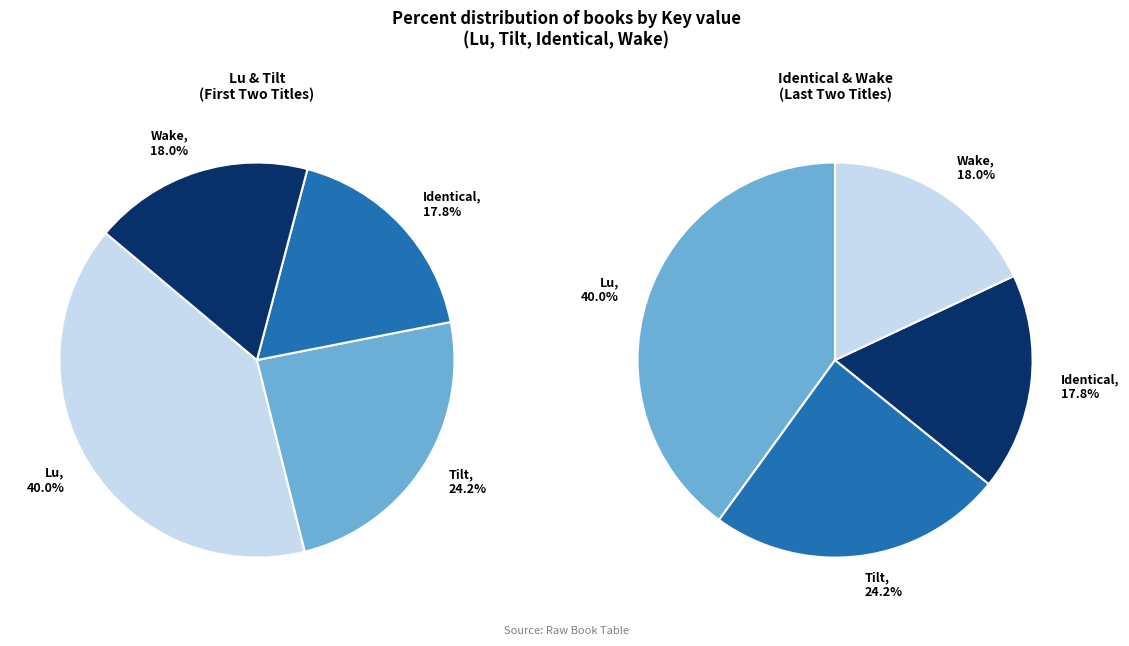

To the nearest percent, what portion does Lu represent?

40%